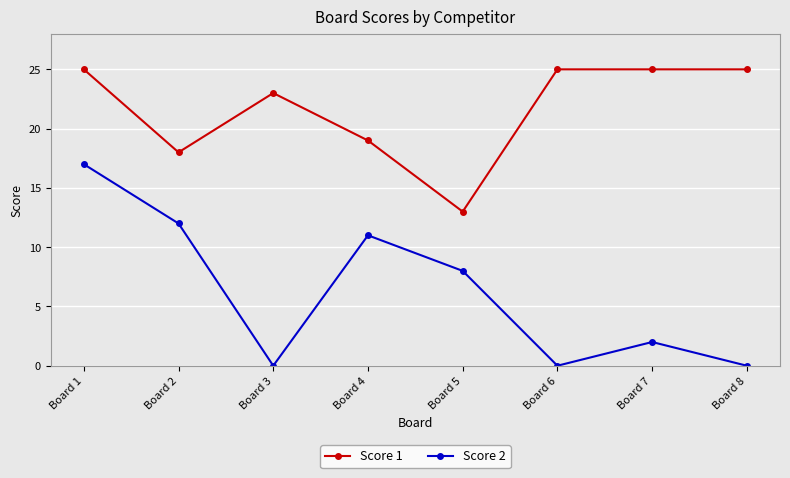

What is the sum of all Score 1 values?

173